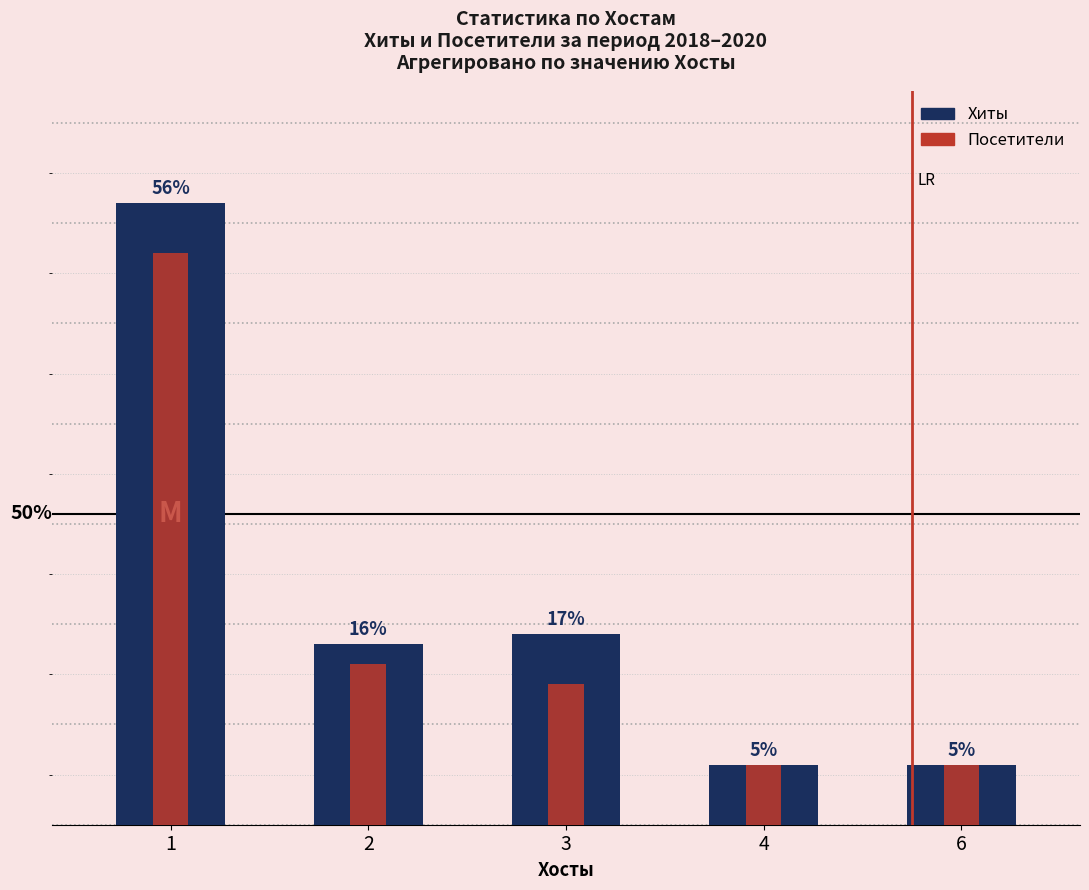

How many groups of bars are there?

5